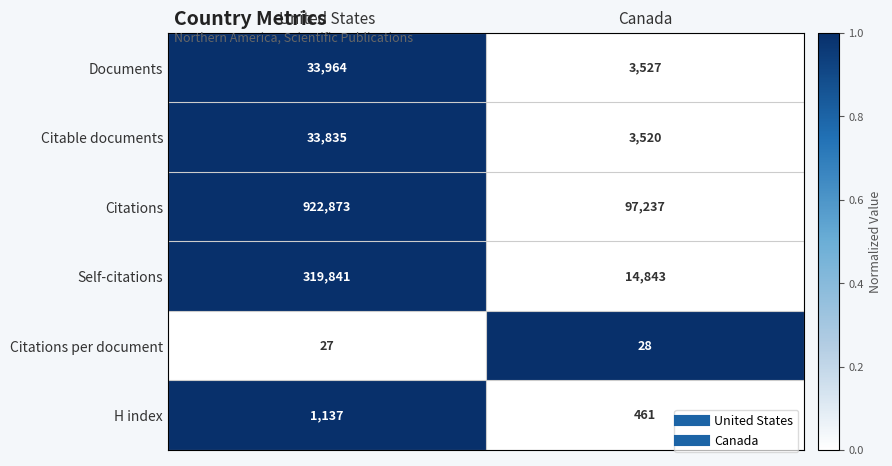

Reading left to right, list all the values displayed in this chart.

Documents: United States=33964	Canada=3527
Citable documents: United States=33835	Canada=3520
Citations: United States=922873	Canada=97237
Self-citations: United States=319841	Canada=14843
Citations per document: United States=27	Canada=28
H index: United States=1137	Canada=461